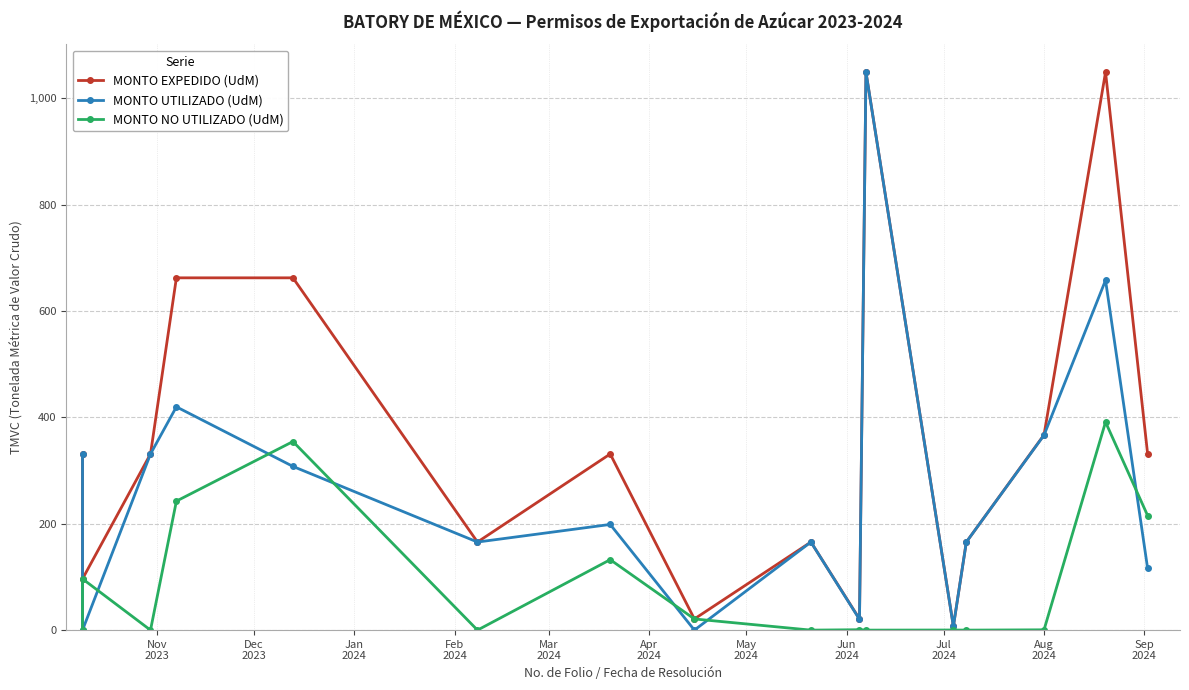

How many distinct data groups are displayed?

3